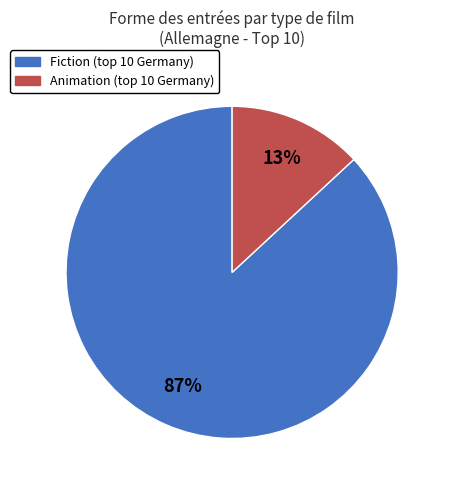

To the nearest percent, what is the average slice percentage?

50%